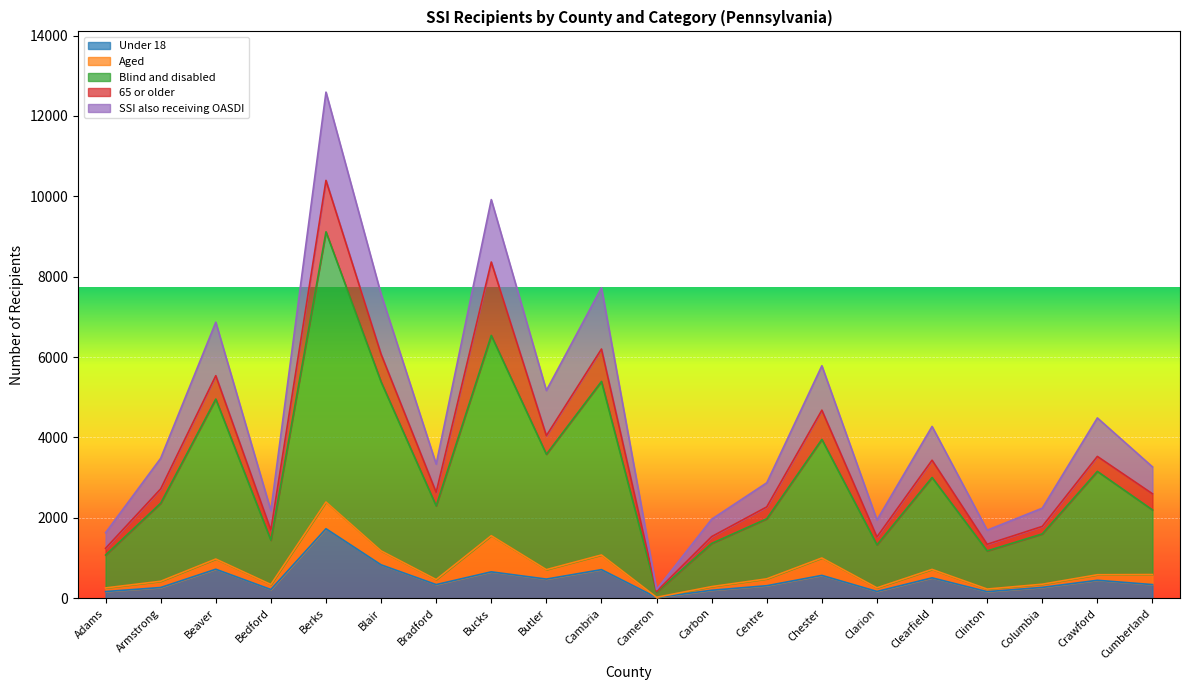

What is the label of the 20th point from the left?

Cumberland